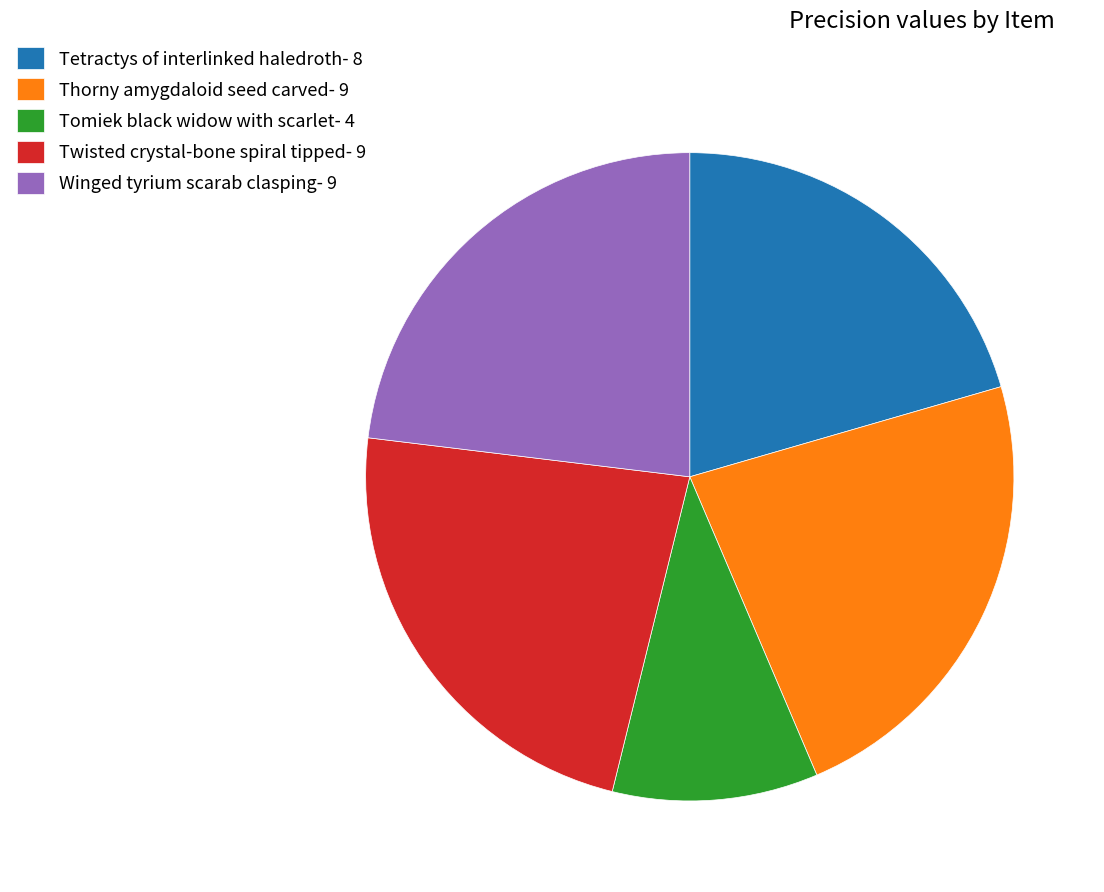

How many slices are in this pie chart?

5